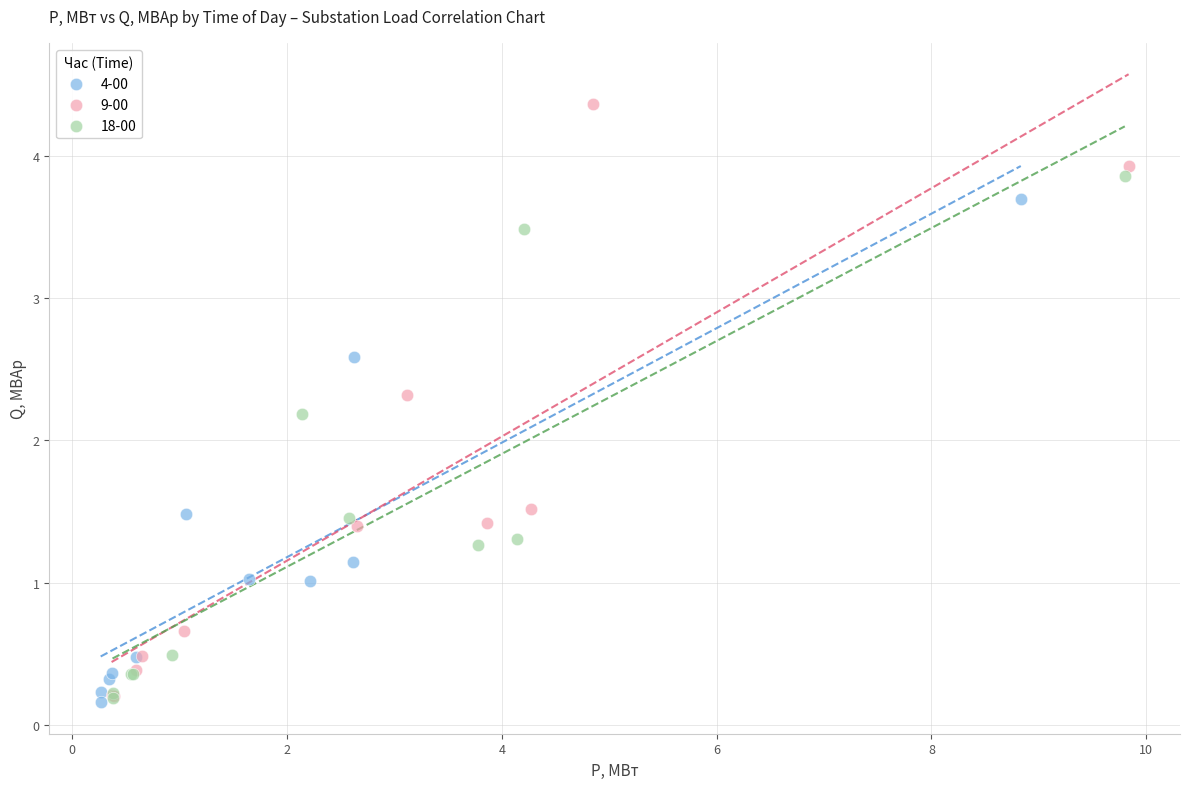

Which series reaches the maximum Y coordinate?

9-00